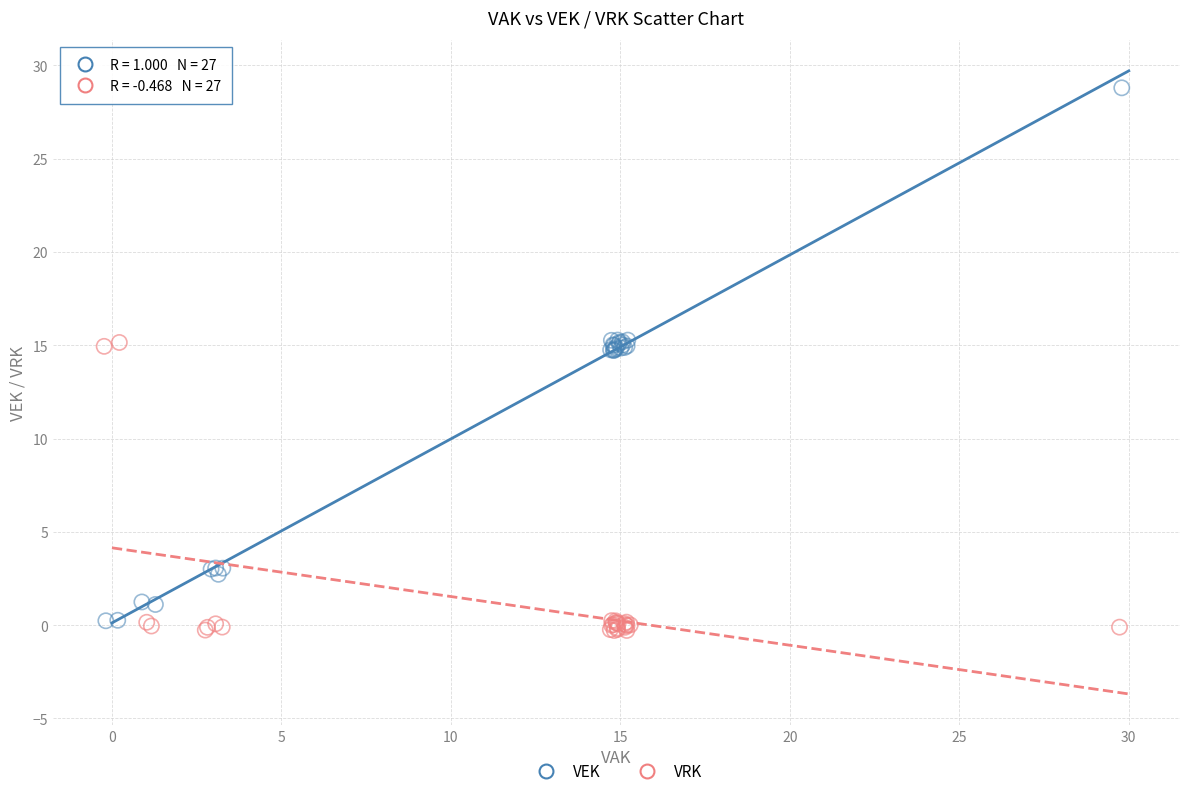

What are all the series names shown in the legend?

VEK, VRK